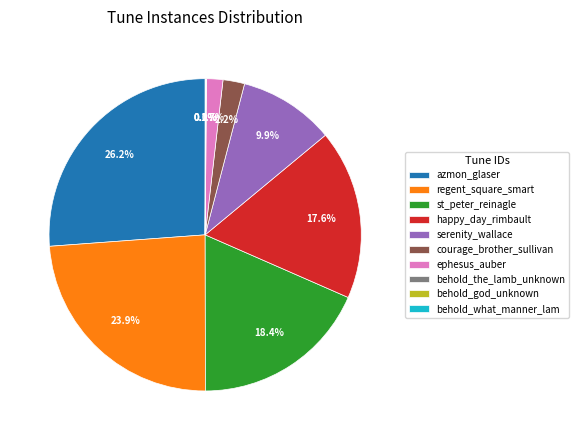

Which category has the biggest portion of the pie?

azmon_glaser